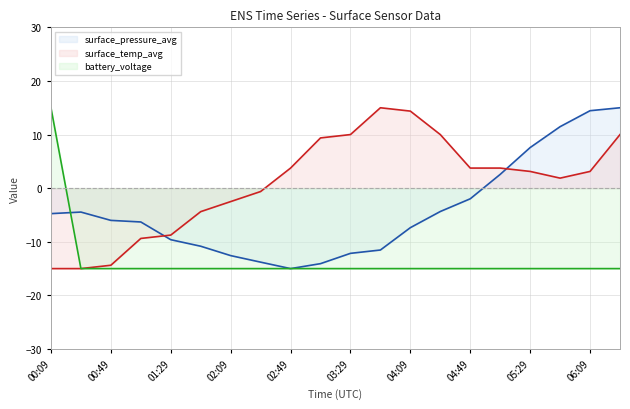

List the labels in order of surface_pressure_avg value, smallest first.

02:49, 03:09, 02:29, 02:09, 03:29, 03:49, 01:49, 01:29, 04:09, 01:09, 00:49, 00:09, 00:29, 04:29, 04:49, 05:09, 05:29, 05:49, 06:09, 06:29